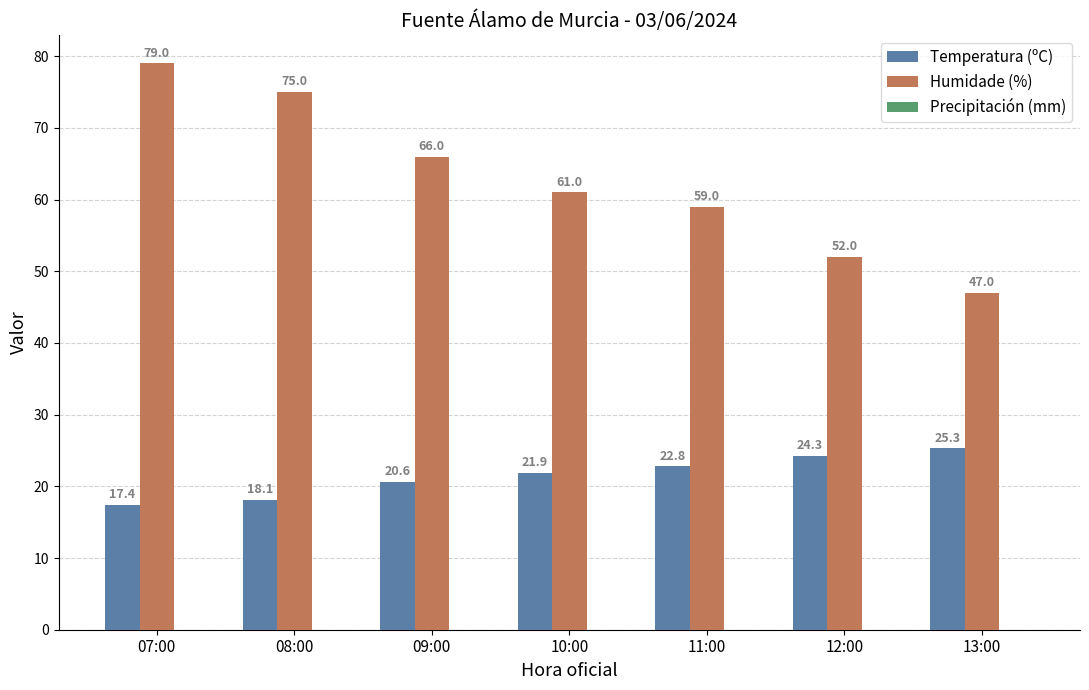

What is the lowest value of the Temperatura (ºC) series?

17.4